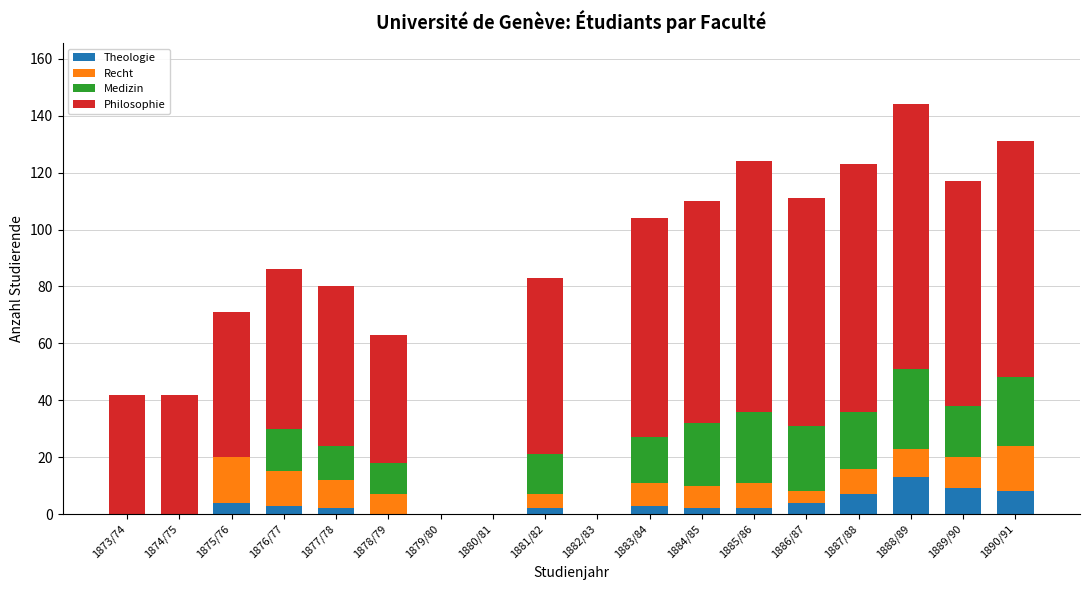

How many series are shown in this chart?

4